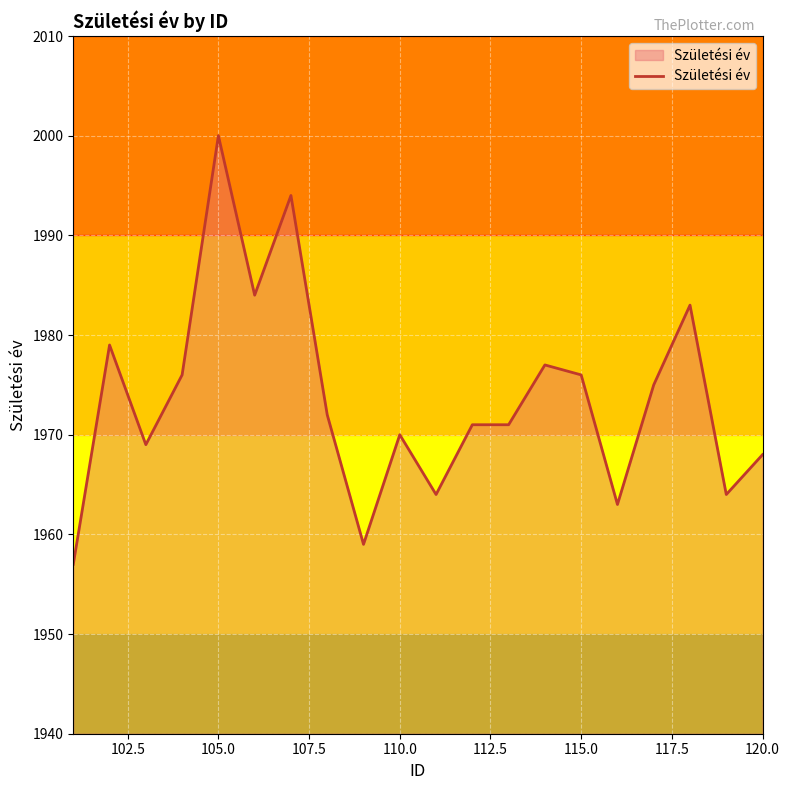

Reading right to left, list all the values displayed in this chart.

1968	1964	1983	1975	1963	1976	1977	1971	1971	1964	1970	1959	1972	1994	1984	2000	1976	1969	1979	1957